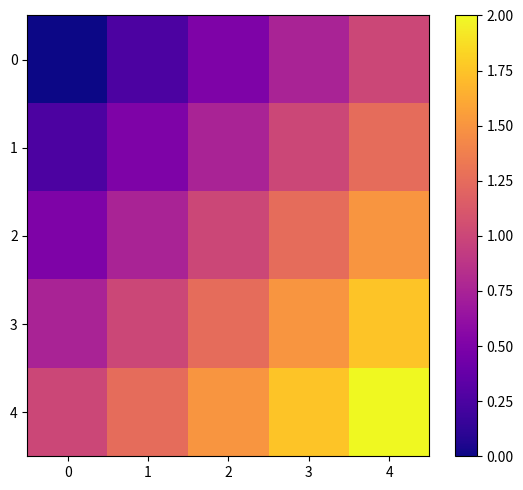

What is the total value across all series at 4?

7.5